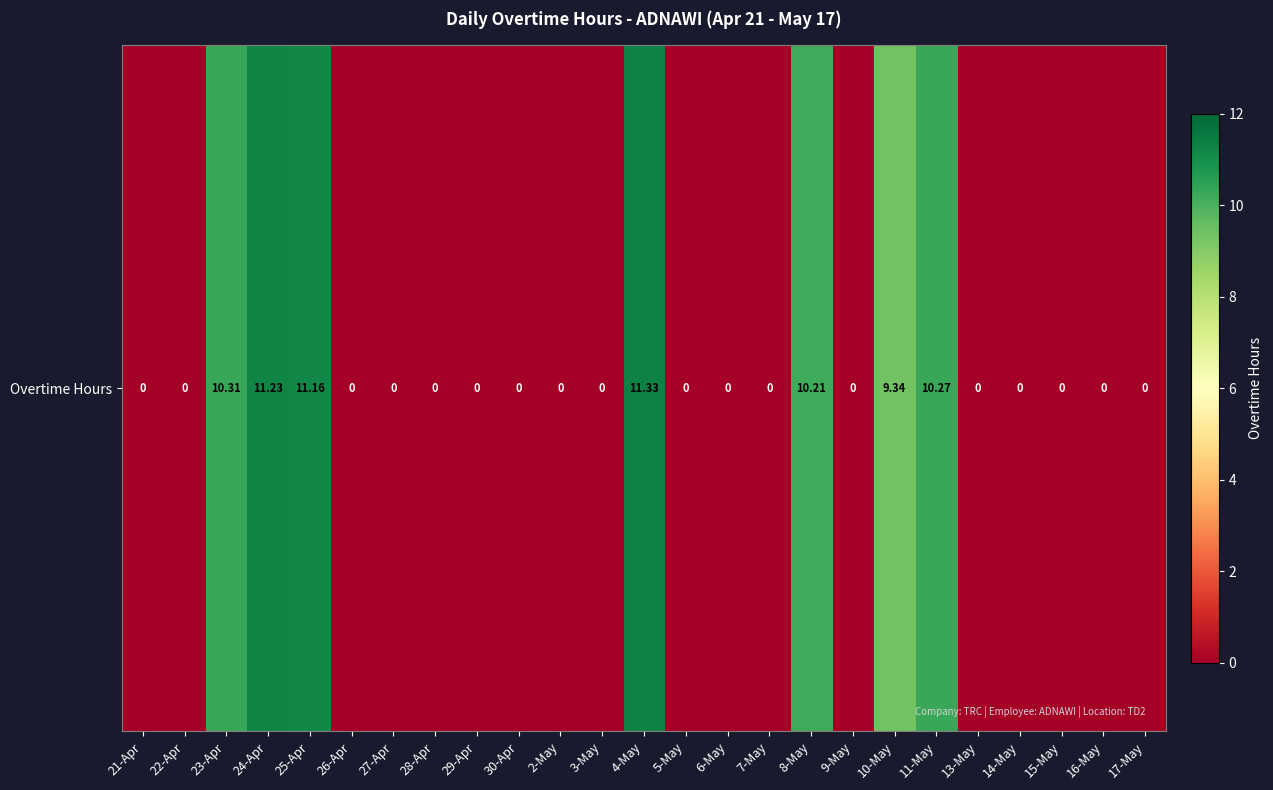

The chart shows a value of 16.3 at 23-Apr. True or false?

False